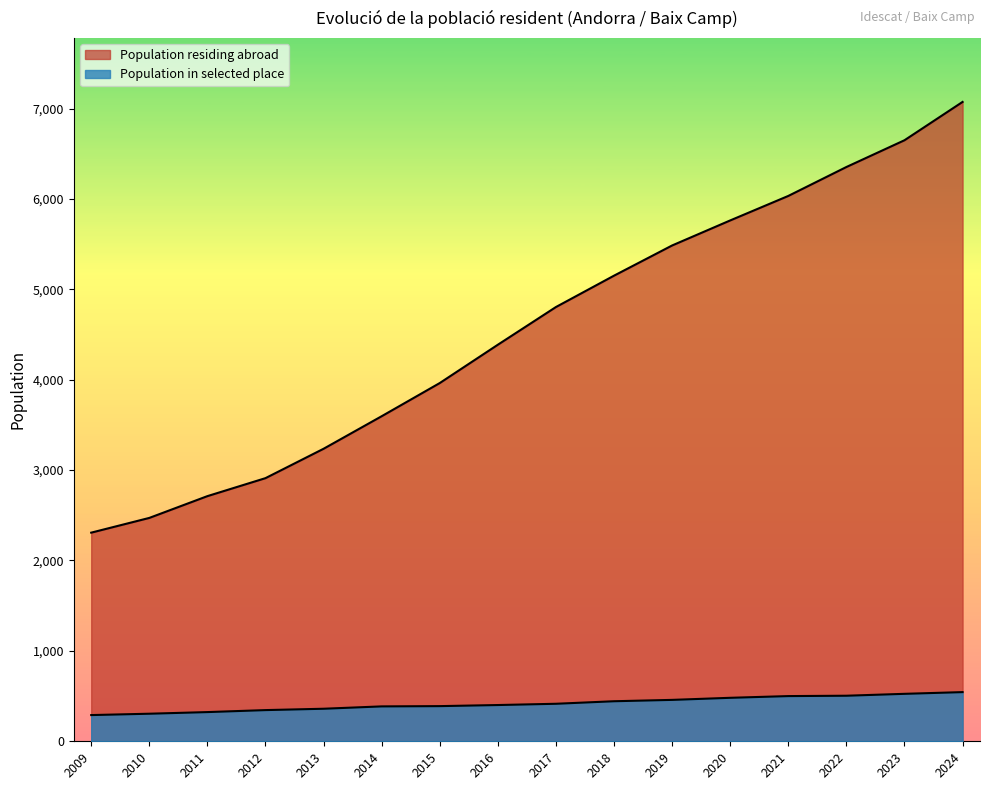

How many lines are shown in the chart?

2